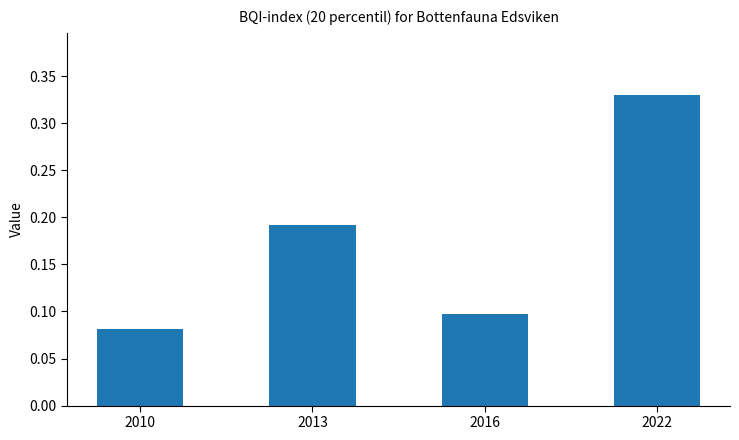

What is the sum of all values?

0.7